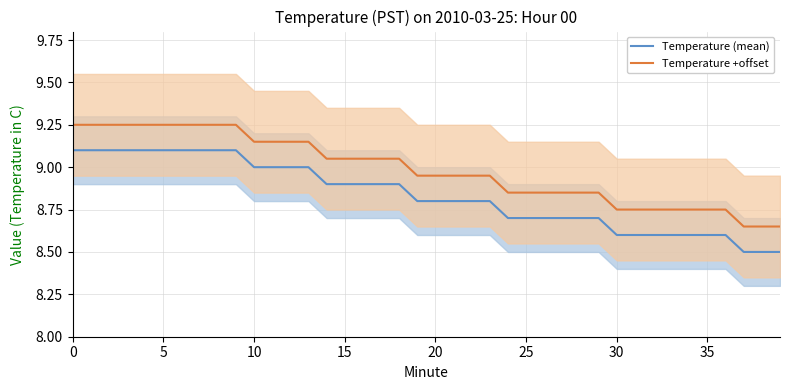

What is the label of the 18th point from the left?

17